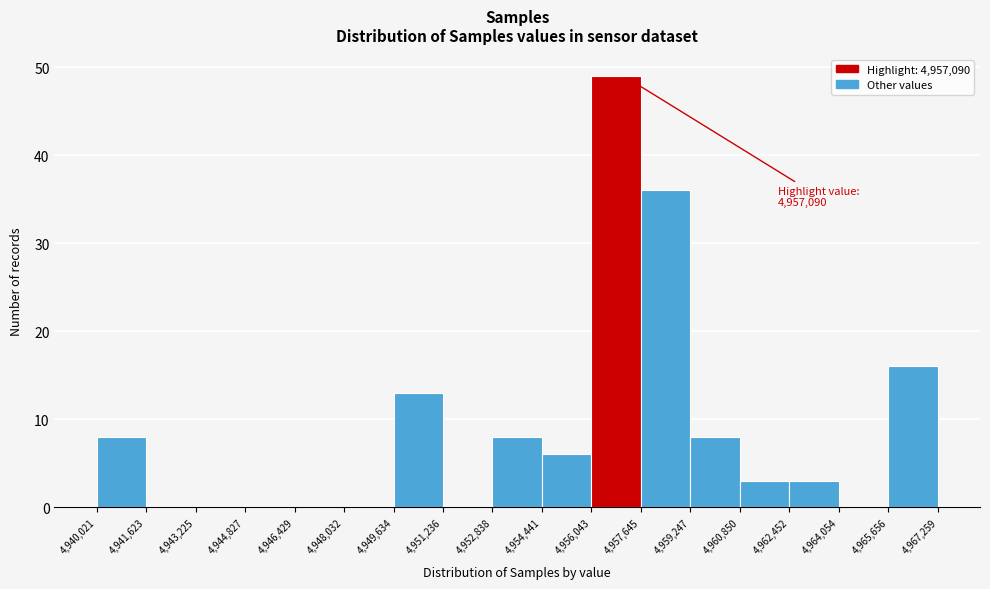

Over which range of the x-axis is the bar tallest?

4,956,043 to 4,957,645